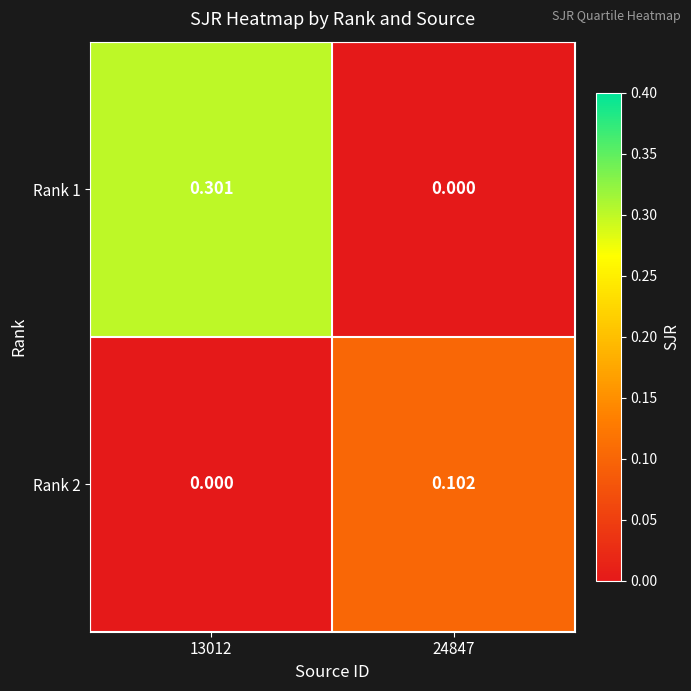

Is the value of Rank 2 at 24847 greater than the value of Rank 1 at 13012?

No